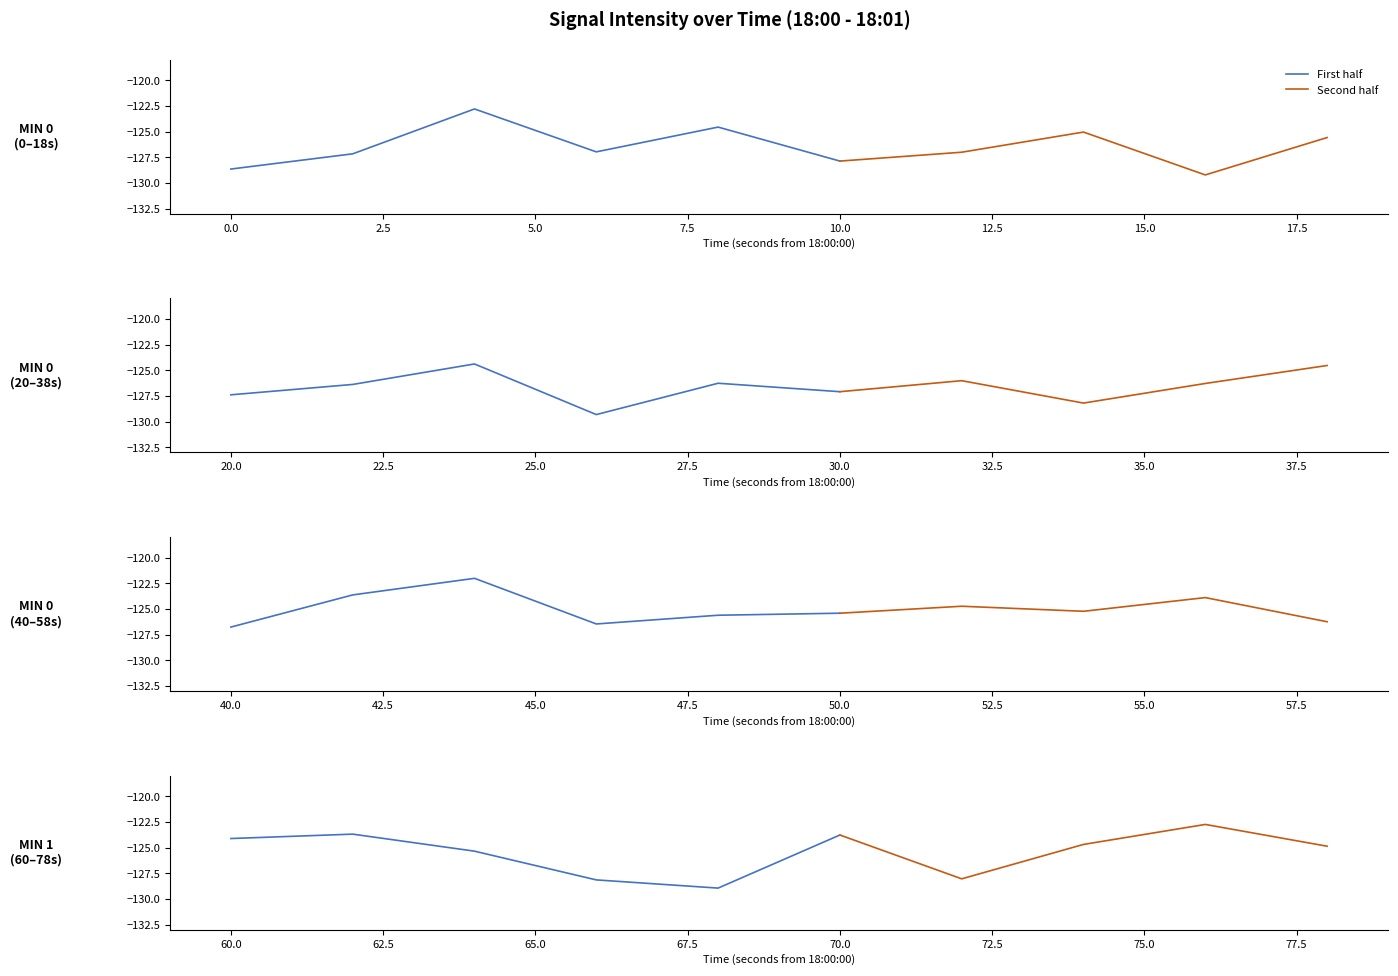

Reading right to left, extract all data points from this chart.

39=-124.9	38=-122.7	37=-124.7	36=-128.0	35=-123.8	34=-128.9	33=-128.1	32=-125.3	31=-123.7	30=-124.1	29=-126.2	28=-123.9	27=-125.2	26=-124.7	25=-125.4	24=-125.6	23=-126.5	22=-122.0	21=-123.6	20=-126.8	19=-124.5	18=-126.3	17=-128.2	16=-126.0	15=-127.1	14=-126.3	13=-129.3	12=-124.4	11=-126.4	10=-127.4	9=-125.6	8=-129.2	7=-125.0	6=-127.0	5=-127.9	4=-124.6	3=-127.0	2=-122.8	1=-127.2	0=-128.7